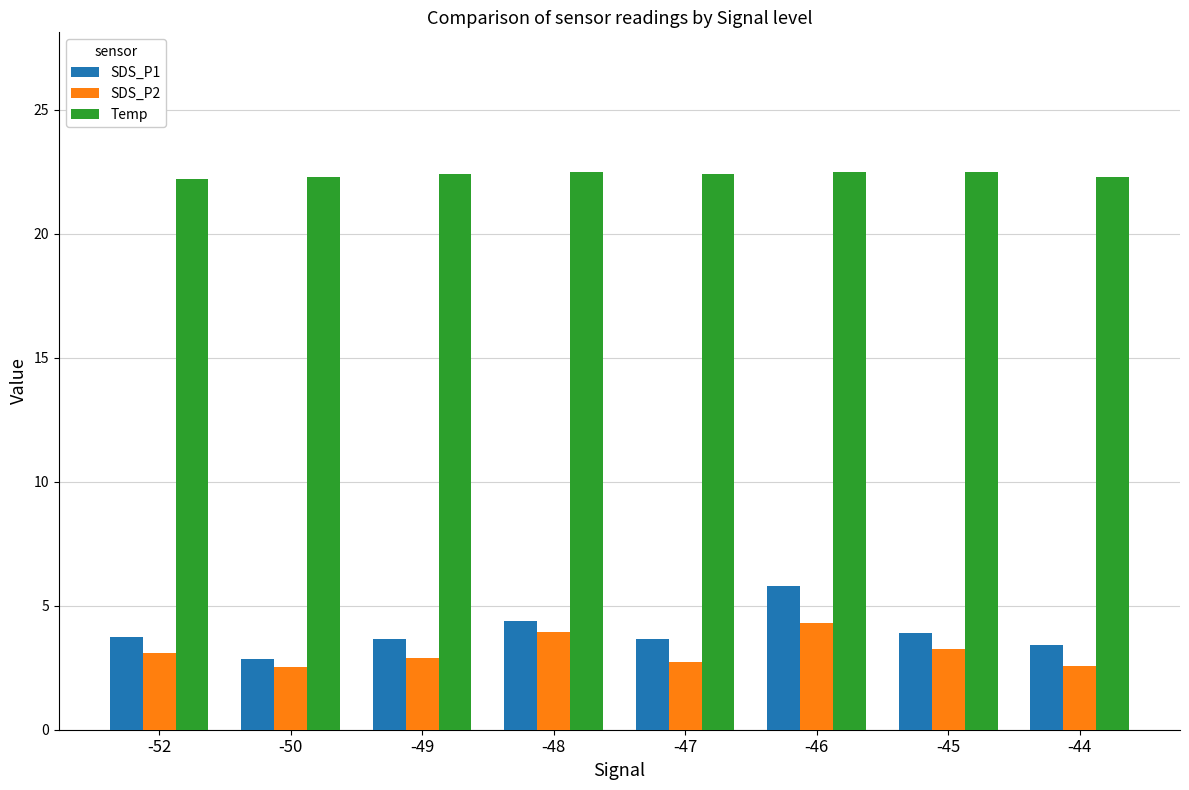

What is the spread (max minus min) of values at -46?

18.2